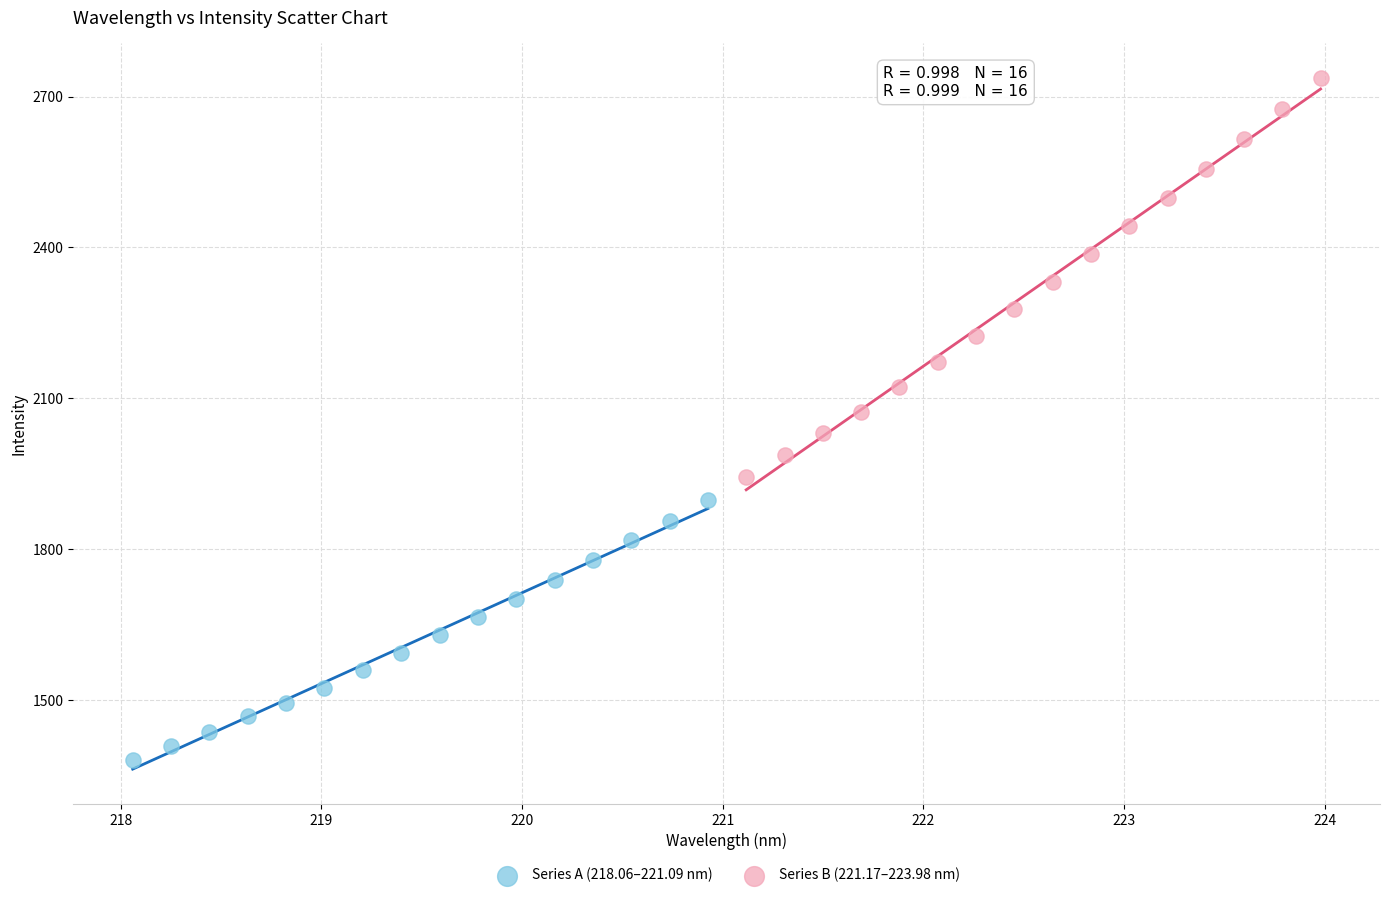

Which series has the largest Y range (max minus min)?

Series B (221.17–223.98 nm)